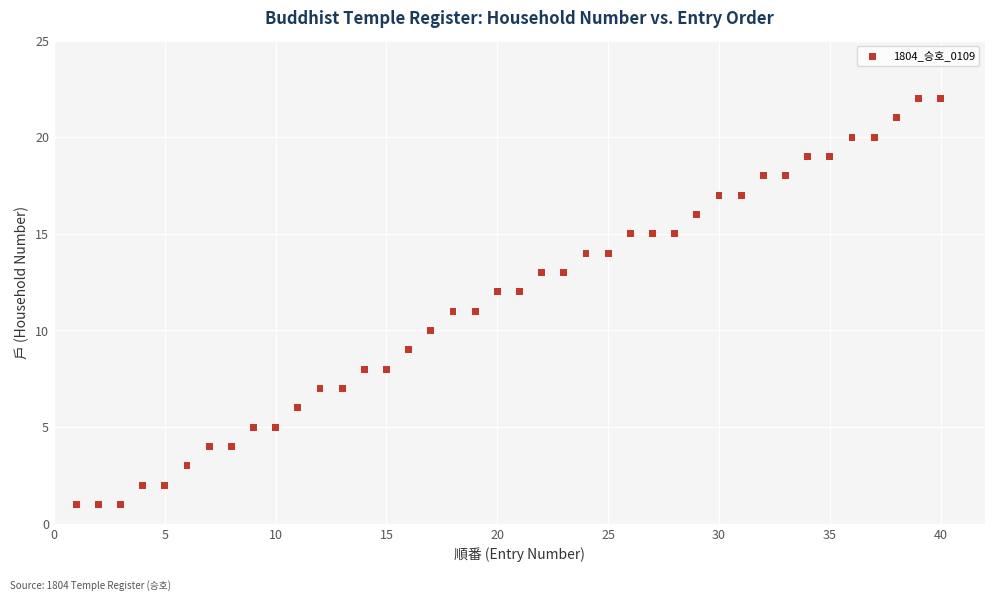

What is the range of Y values (max minus min)?

21